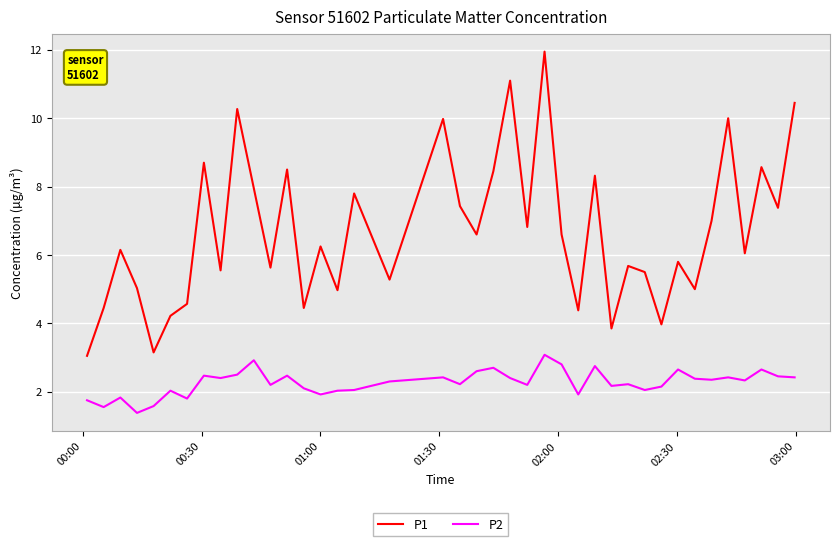

List the series in order of their overall mean, lowest first.

P2, P1